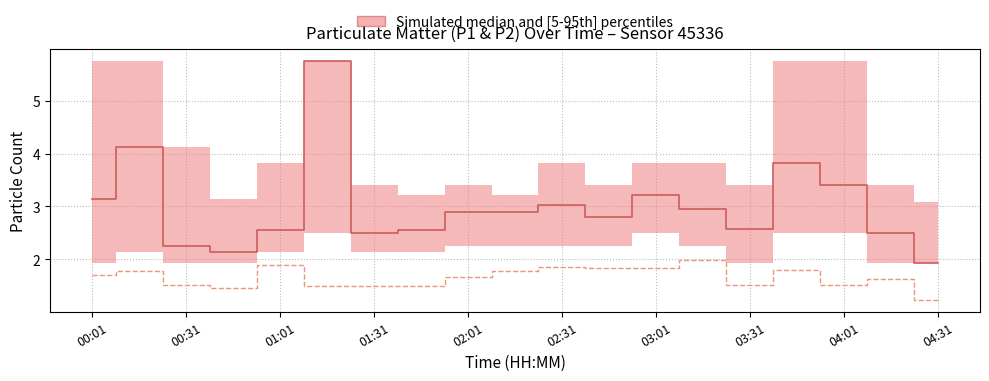

At which category is the sum across all series the highest?

02:31